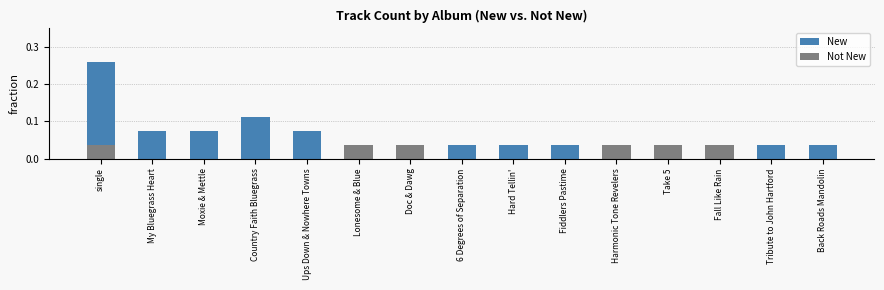

Which category has the lowest value in the New series?

Lonesome & Blue